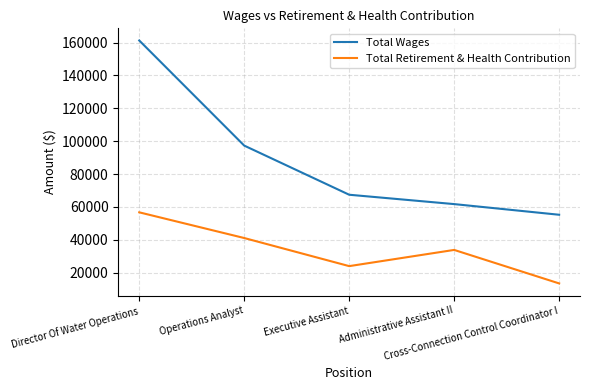

Read the Total Wages value at Director Of Water Operations, to the nearest 50.

161300